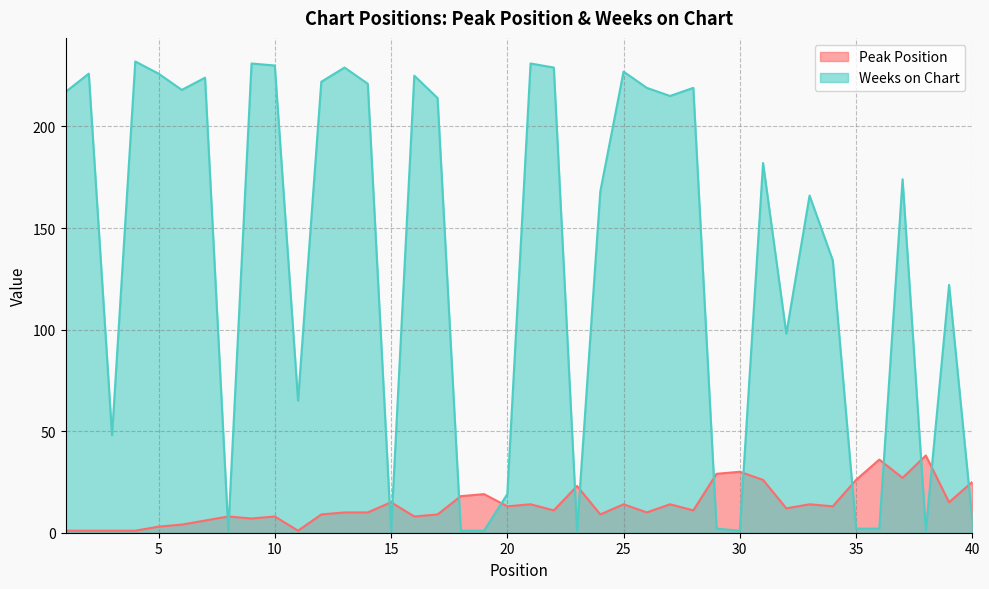

At which label does Weeks on Chart first exceed 182?

1